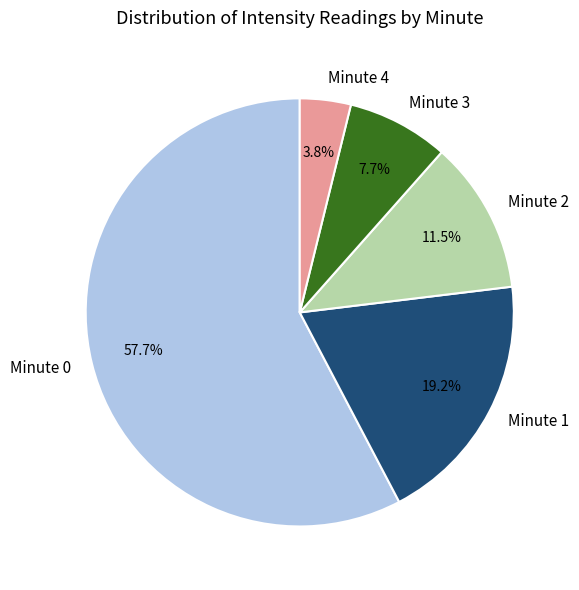

Which slice represents more than half of the pie?

Minute 0